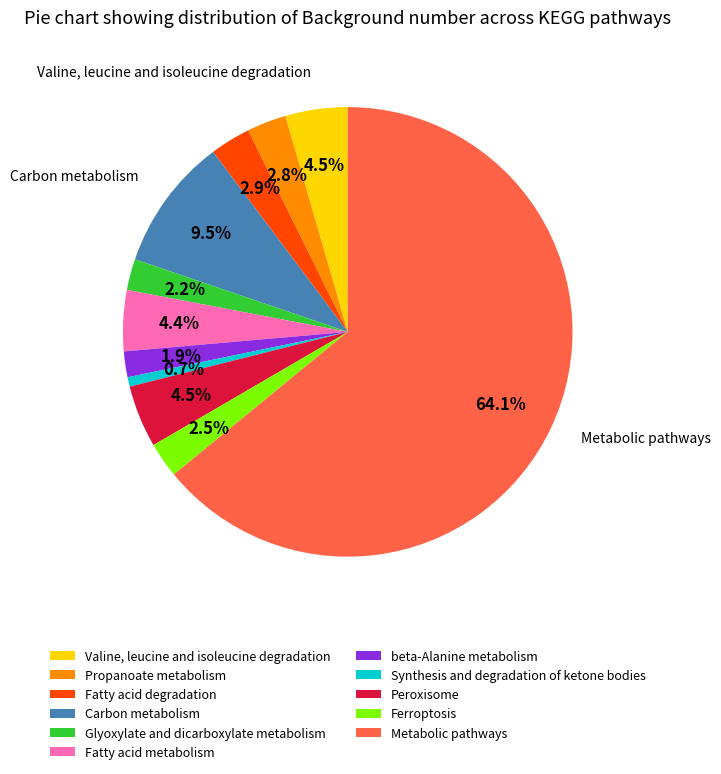

Between Metabolic pathways and Fatty acid degradation, which is larger?

Metabolic pathways